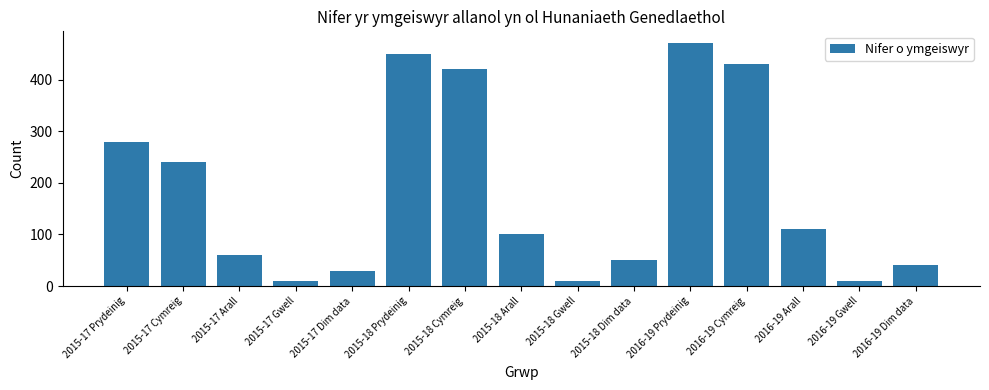

How many values are below 100?

7